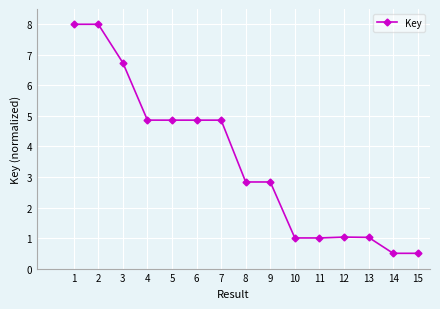

Between 12 and 2, which is larger?

2